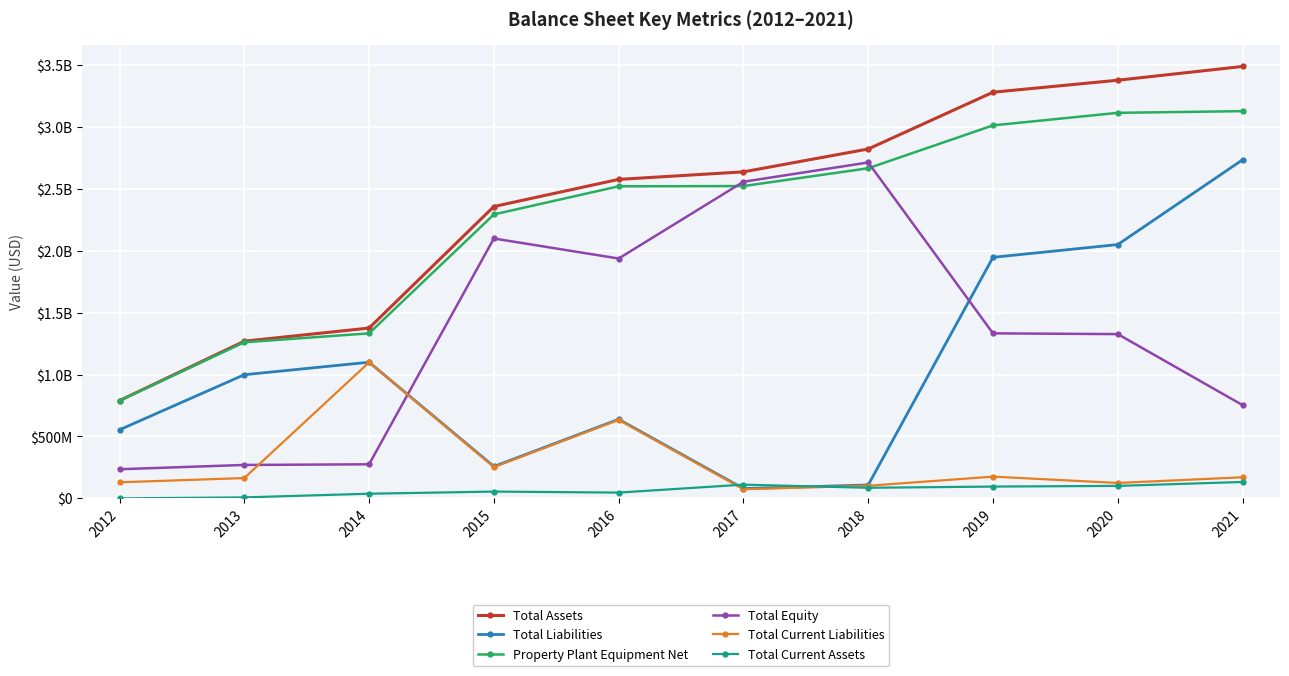

Where does the Total Equity series first go above 1332100000?

2015